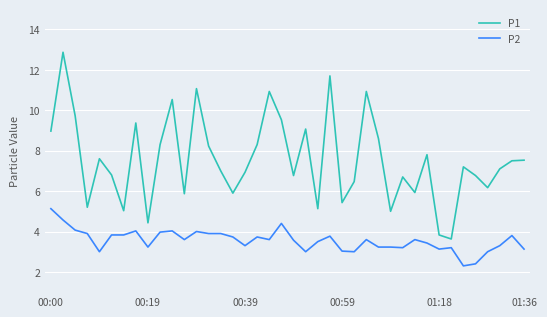

What is the minimum value shown in the chart?

2.3